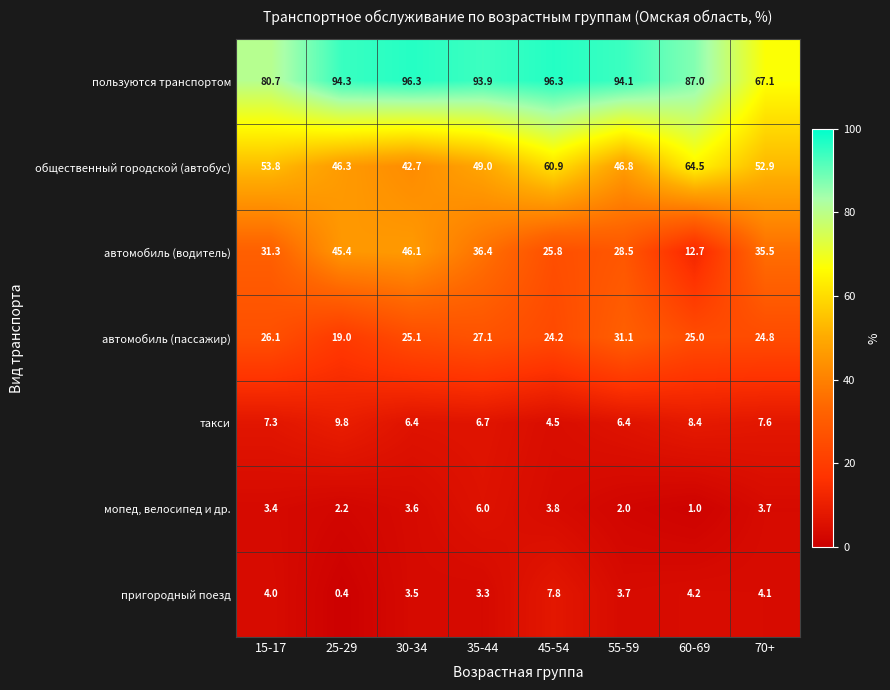

What is the minimum value shown in the chart?

0.4